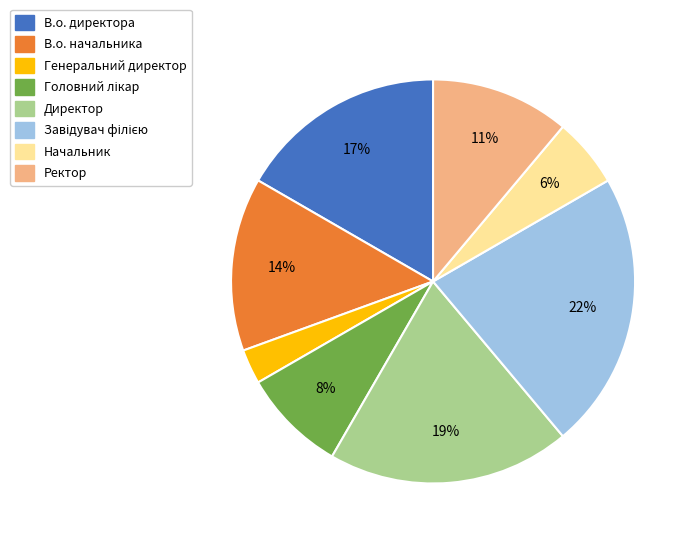

To the nearest percent, what percentage of the pie is В.о. начальника?

14%